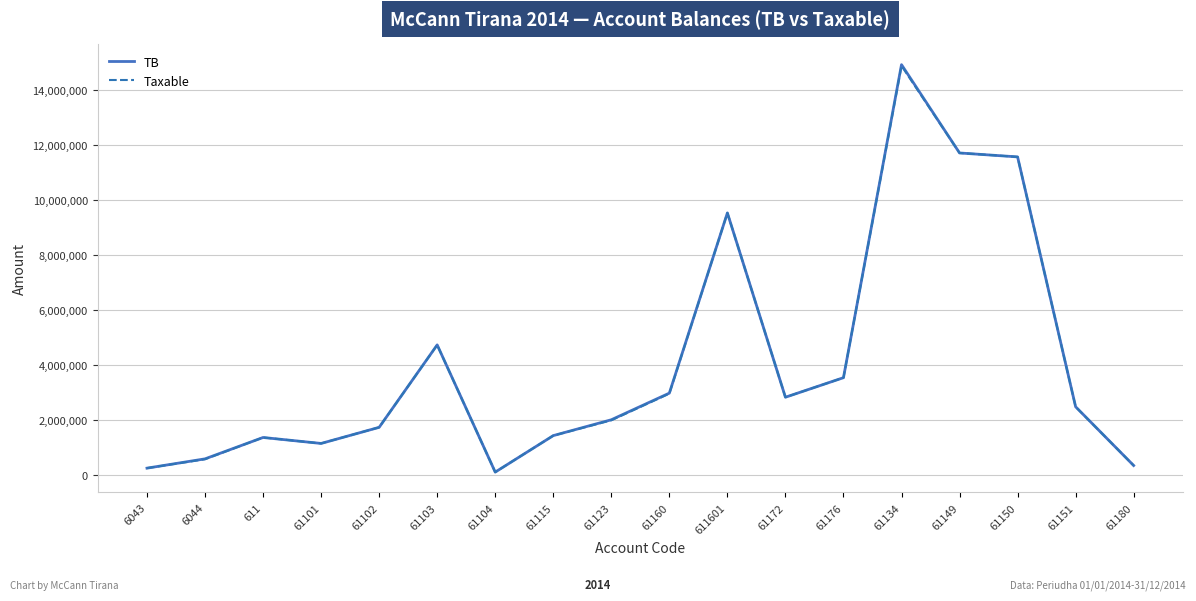

True or false: TB has a value of 250227.1 at 6043.

True